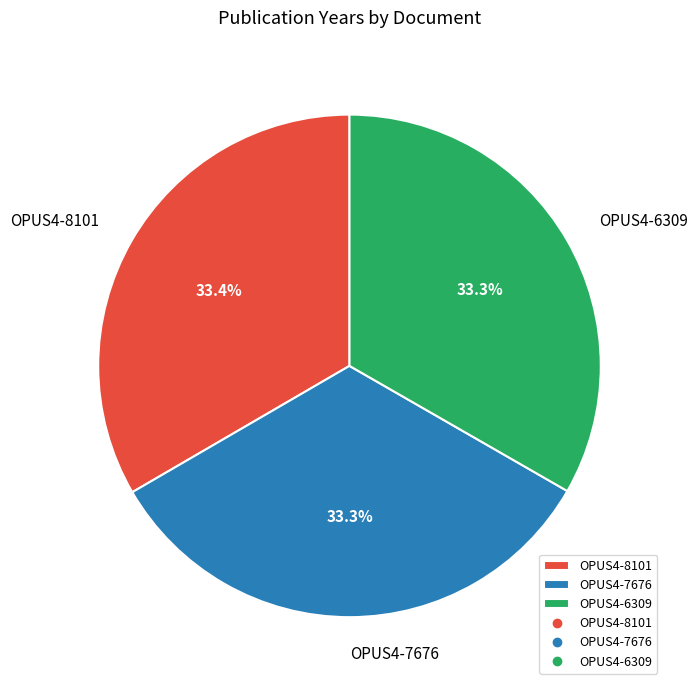

Count the number of slices in the pie.

3